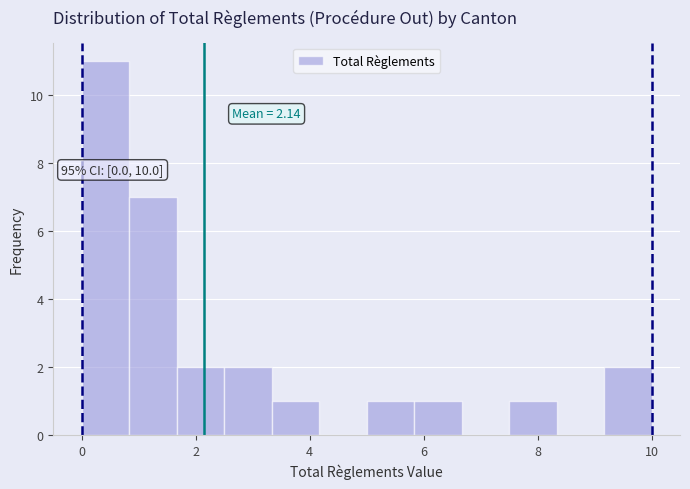

Over which range of the x-axis is the bar tallest?

0.0 to 0.8